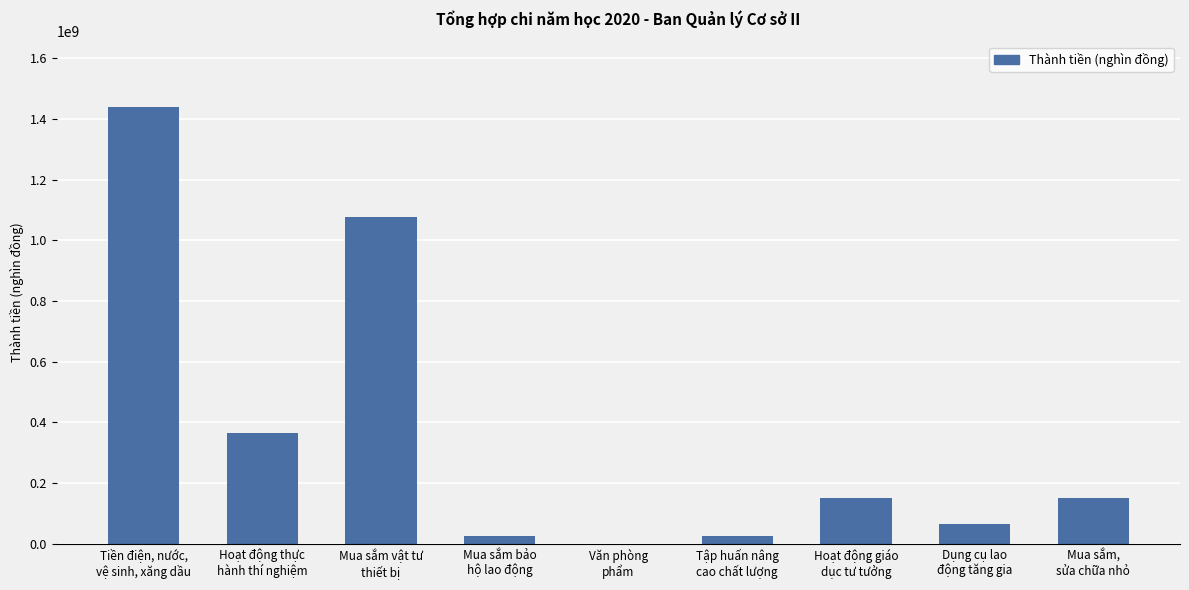

What is the maximum value shown in the chart?

1440000000